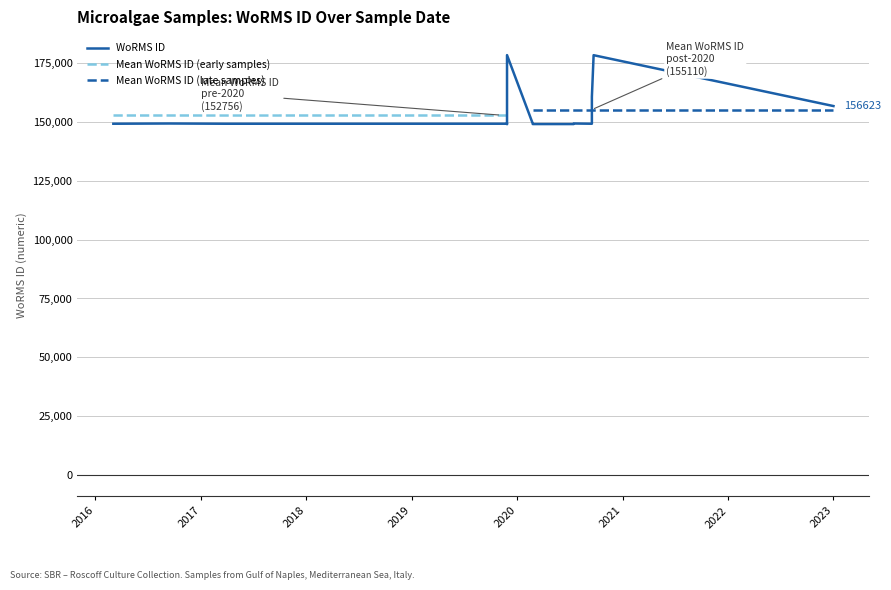

How many categories are shown in the chart?

16